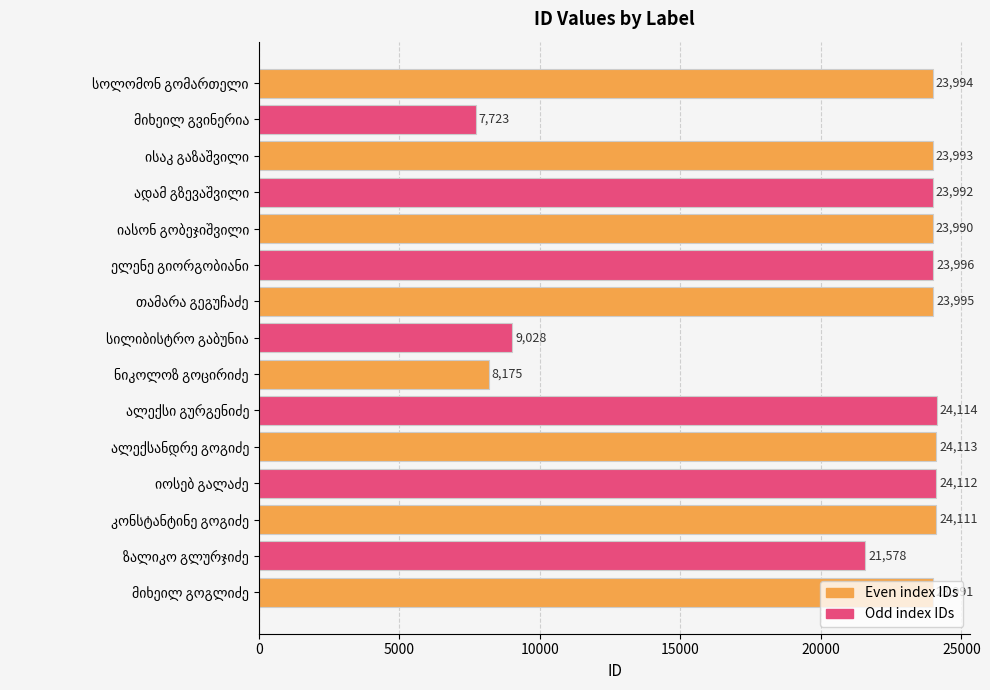

How many data points are less than 23993?

7